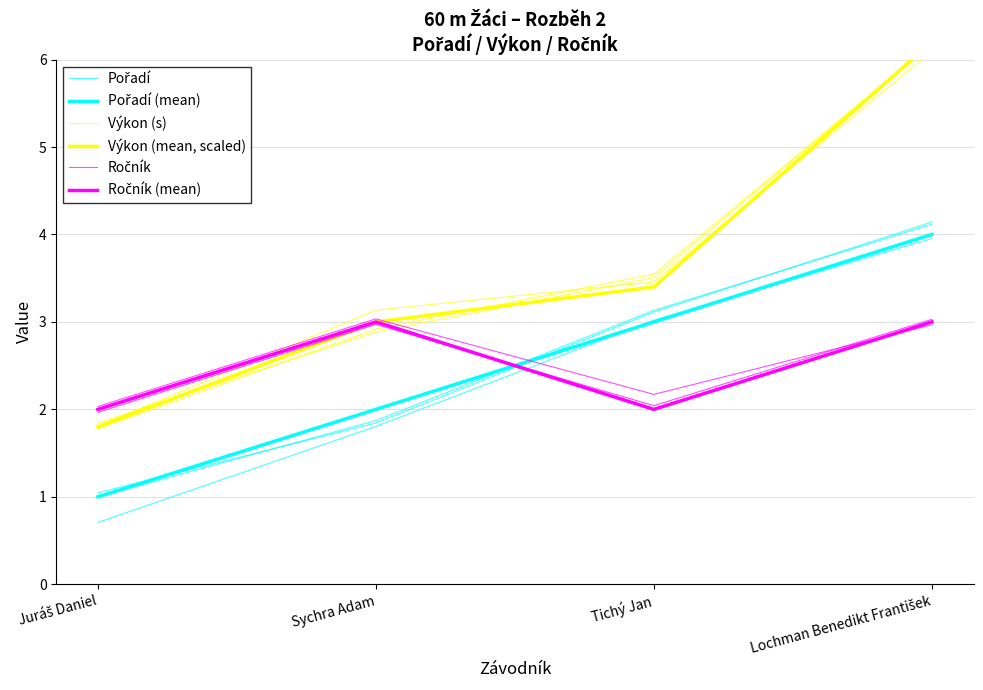

Does the chart have visible grid lines?

Yes